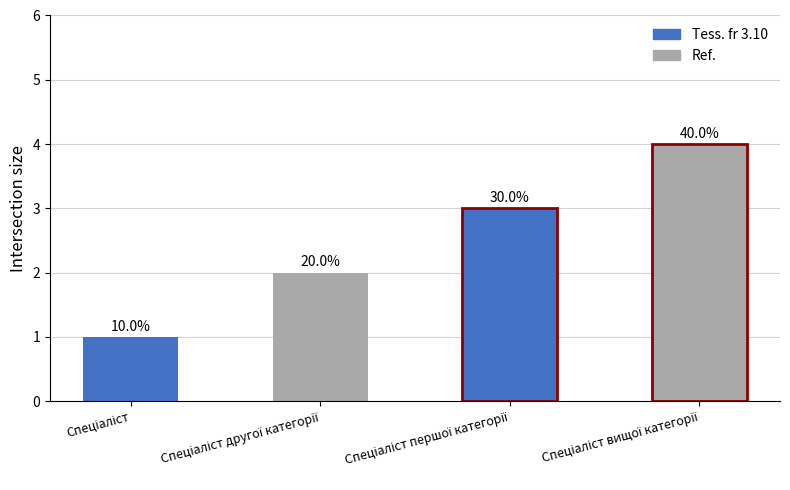

Does the chart contain stacked bars?

No